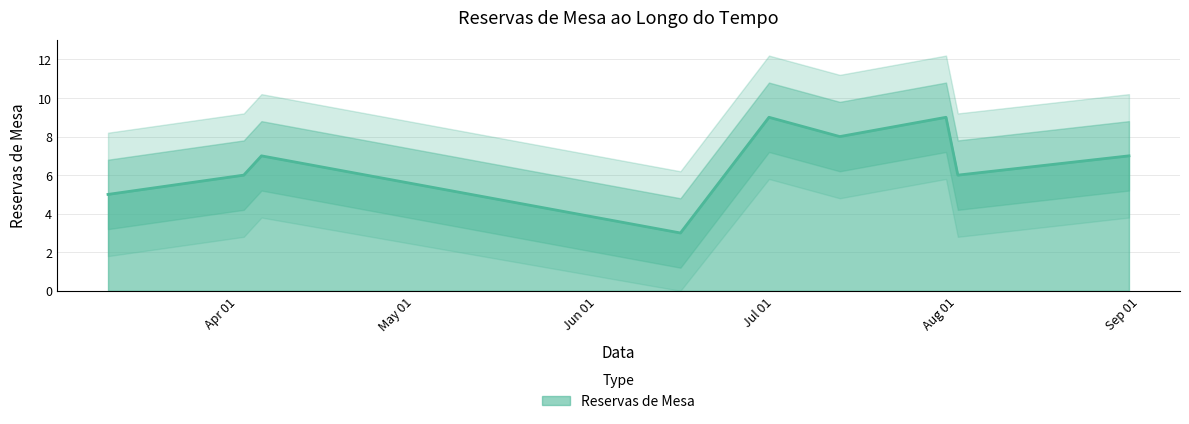

At which label does the data first exceed 7?

2023-06-30